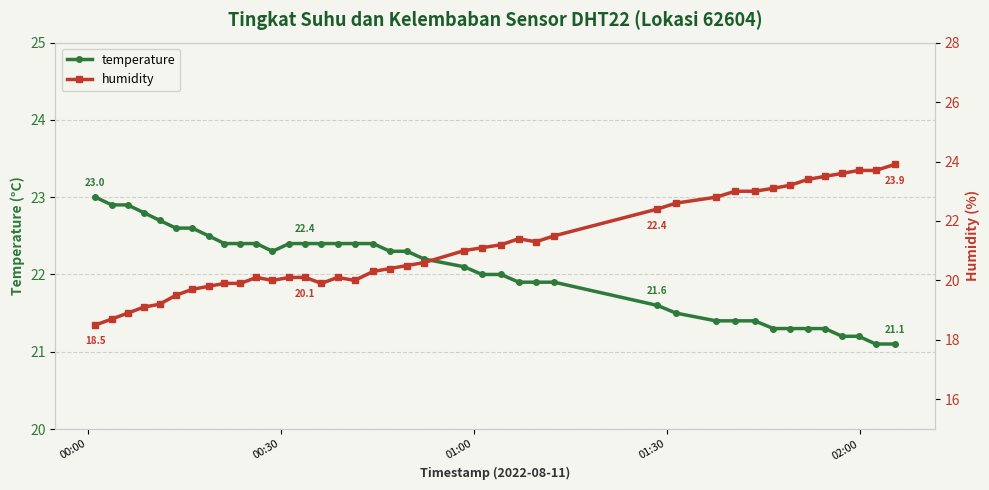

Is it true that temperature equals 6.3 at 37?

False